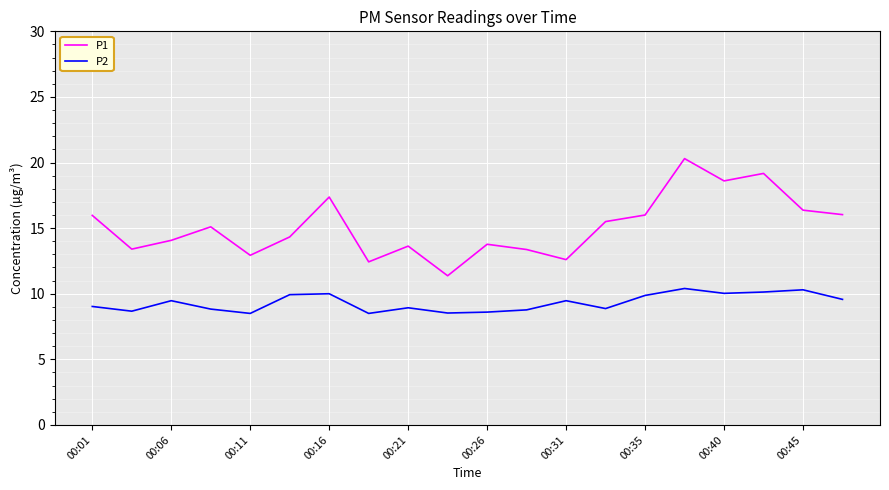

What is the highest value of the P2 series?

10.4